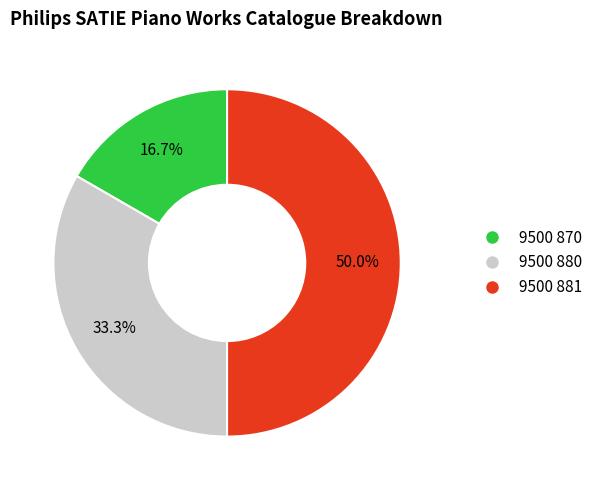

How many segments does this pie chart have?

3